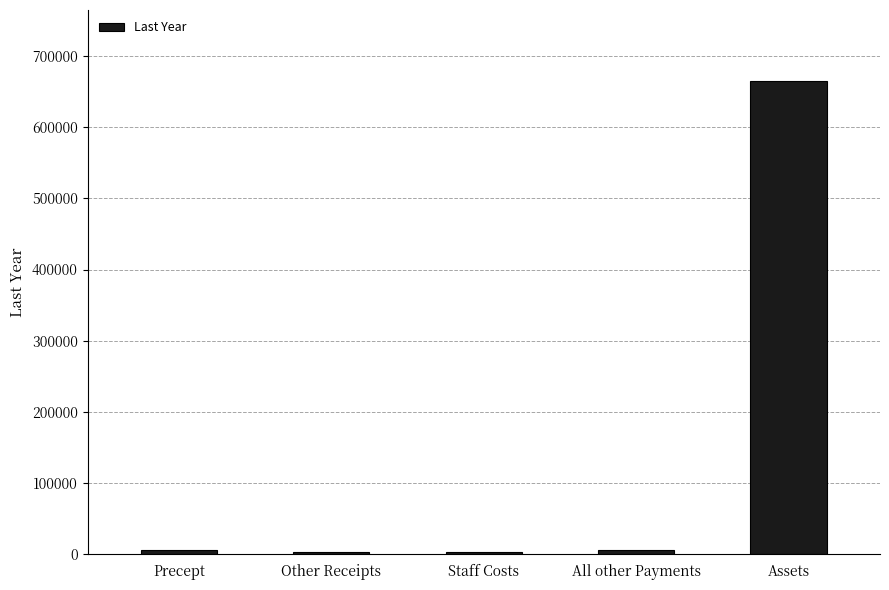

What is the change in value from Staff Costs to Assets?

+661423